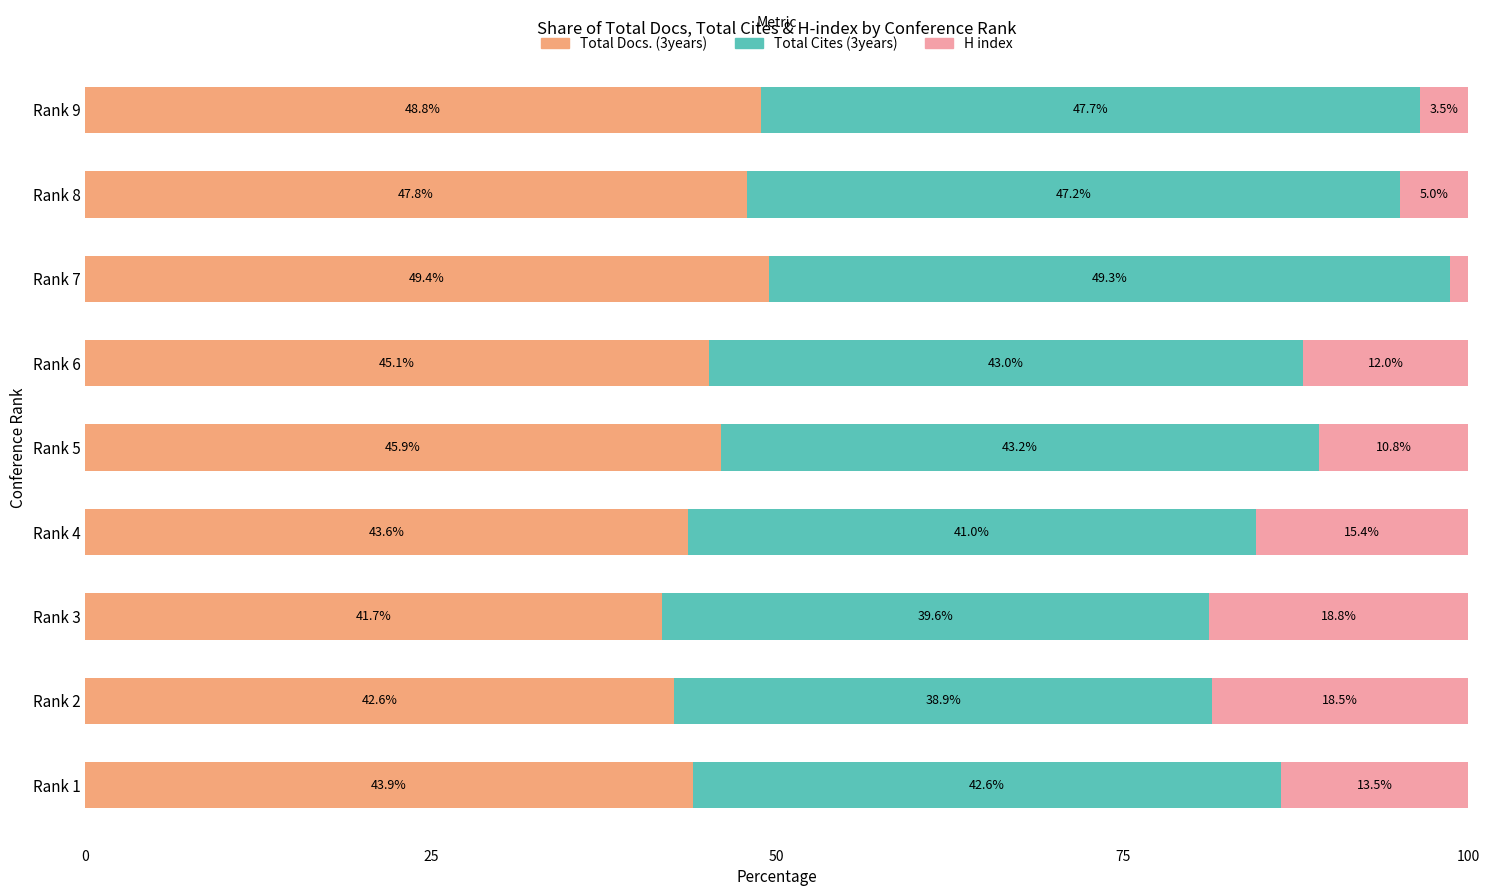

What is the total value across all series at Rank 2?

100.0